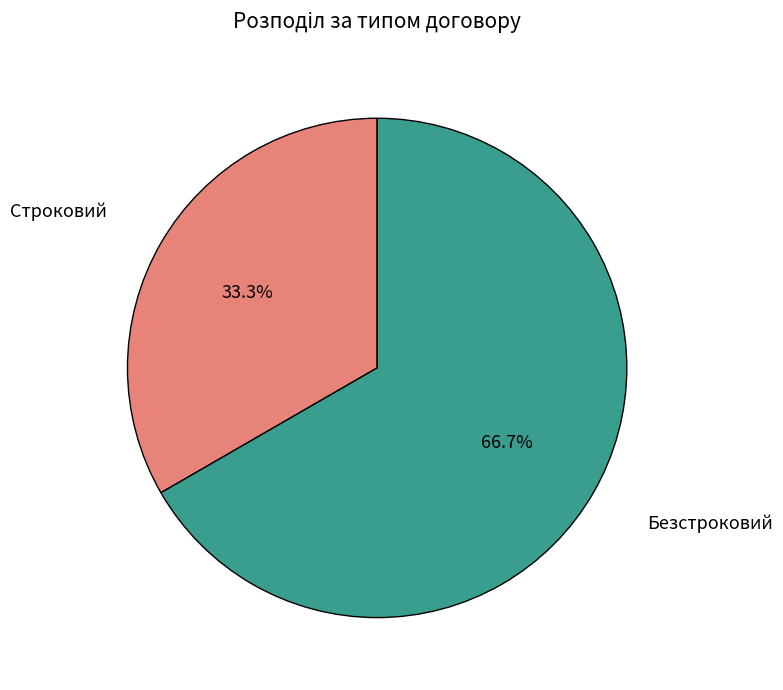

Is there any slice that represents more than half of the pie?

Yes